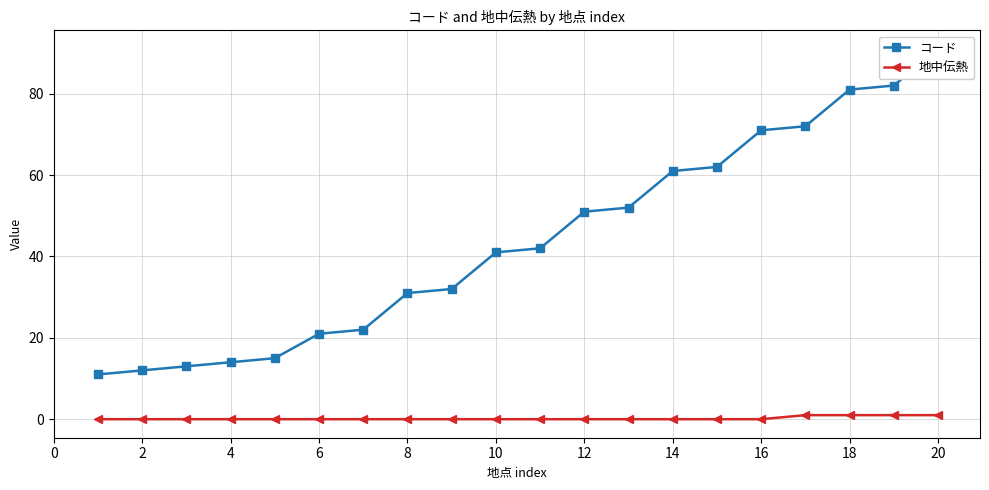

The value of 地中伝熱 at 4 is 0. True or false?

True